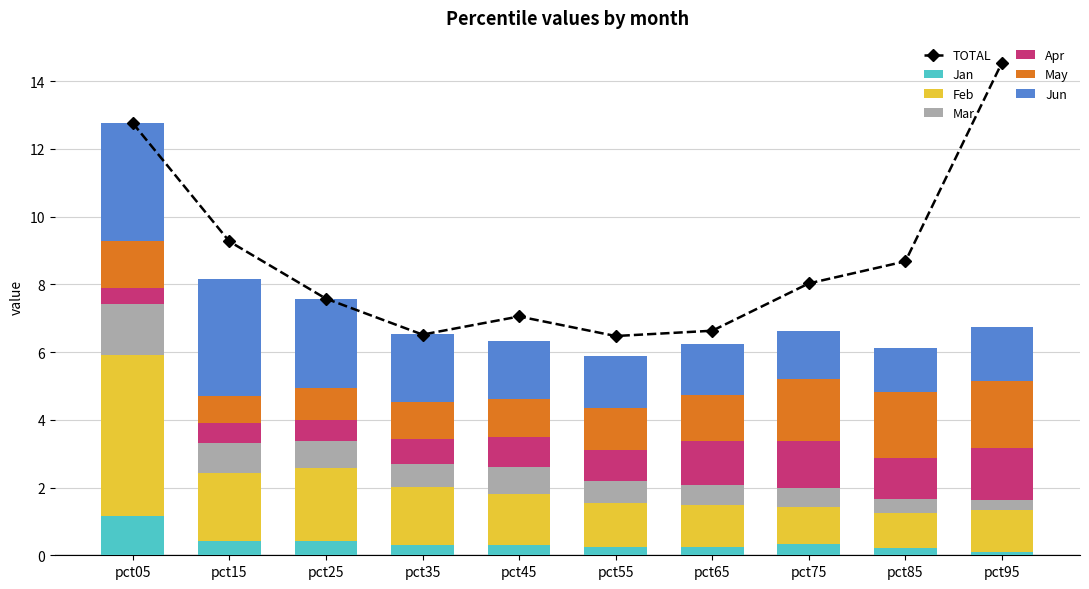

What is the highest value of the Jan series?

1.2